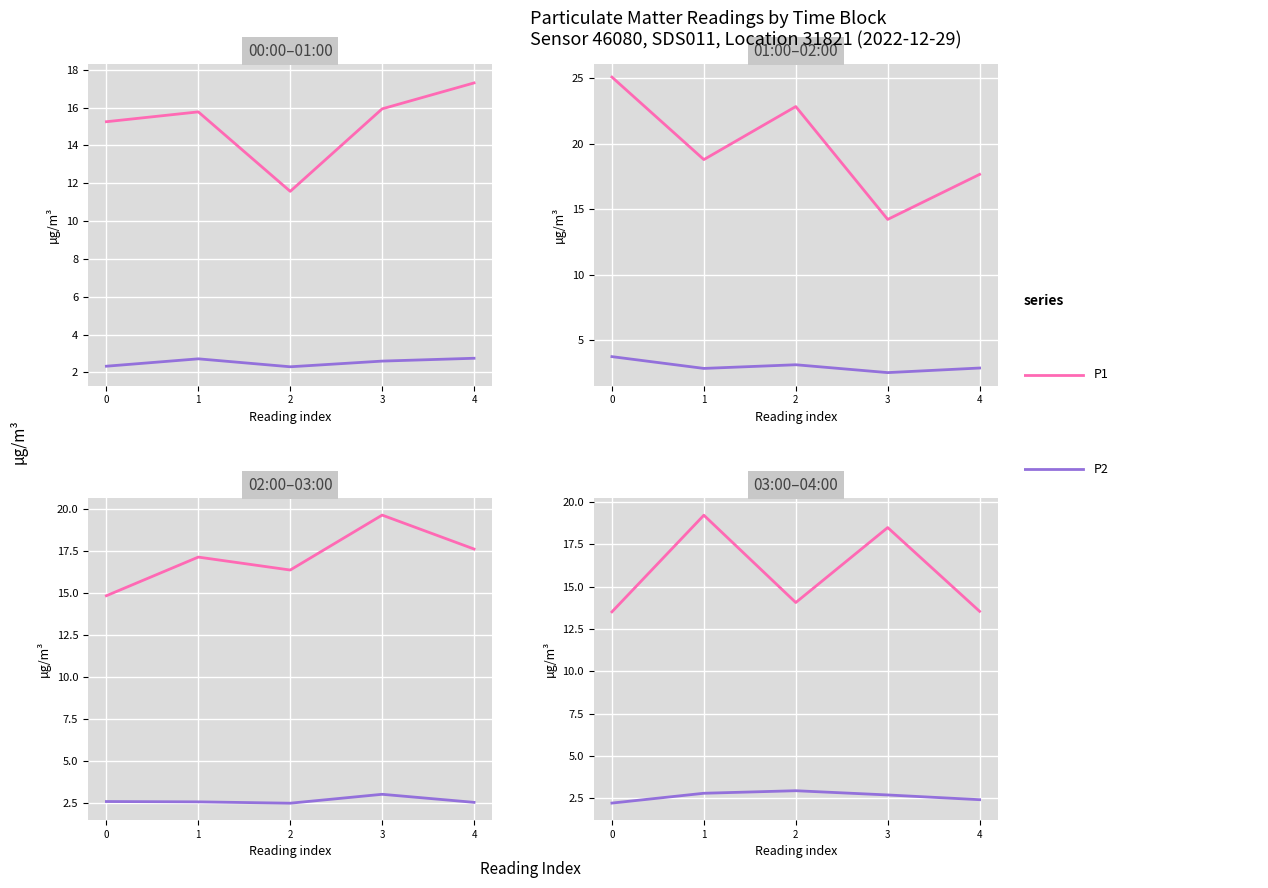

What is the minimum value shown in the chart?

2.2